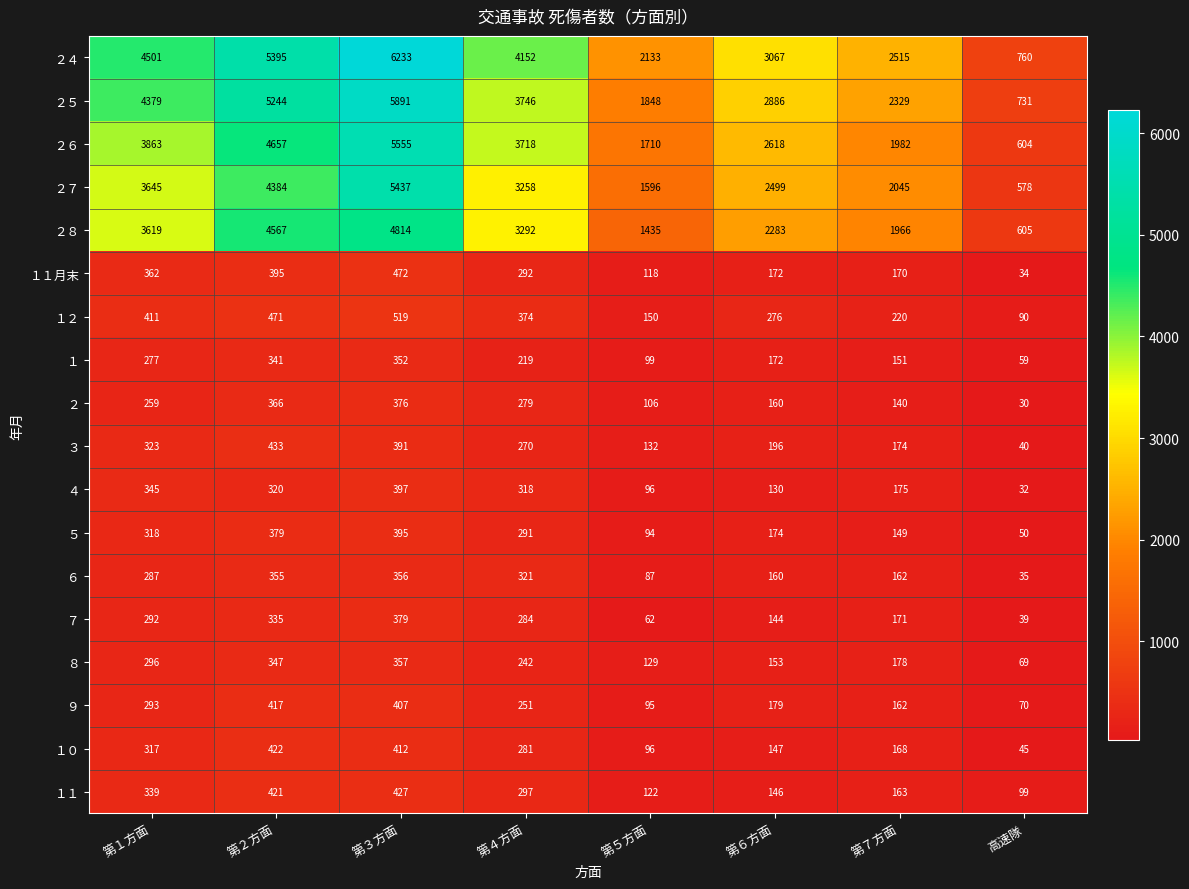

What is the approximate value of ５ at 高速隊, to the nearest 5?

50